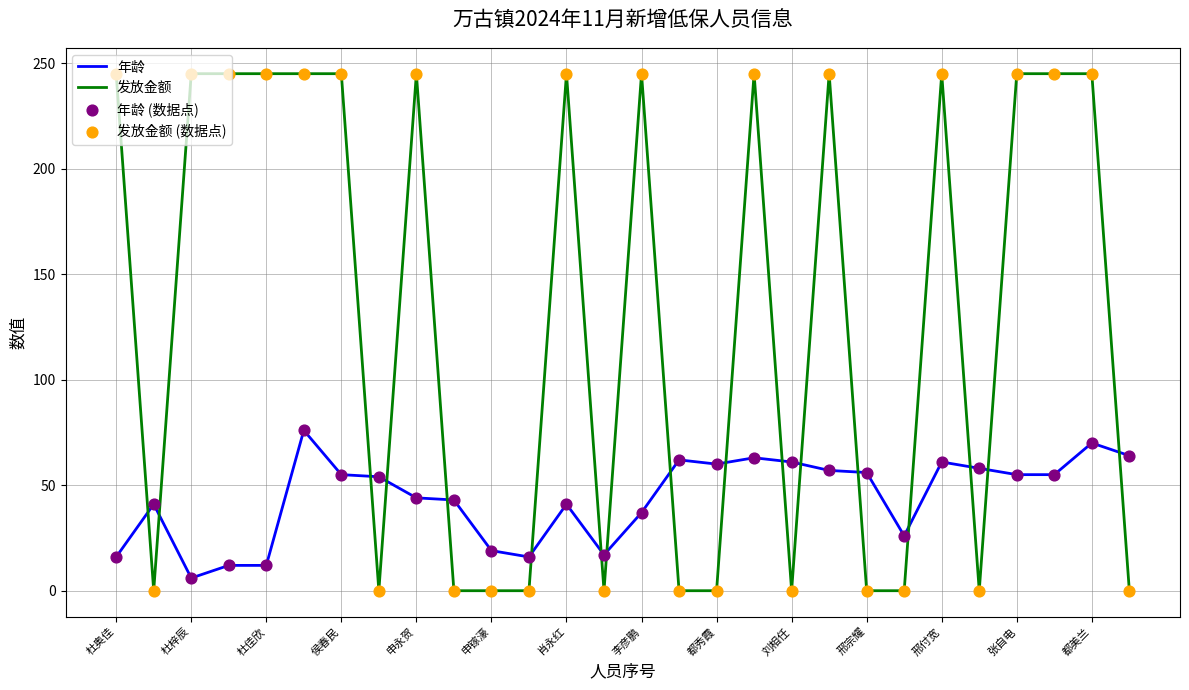

Which series has the largest range (max minus min)?

发放金额